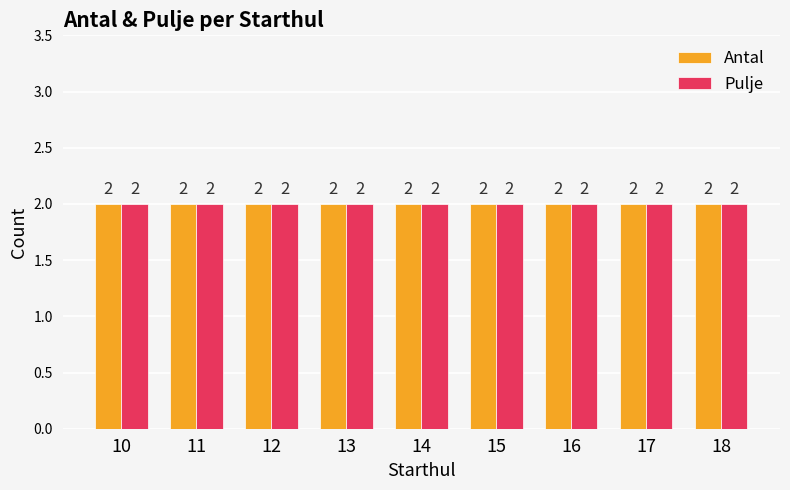

What are all the series names shown in the legend?

Antal, Pulje